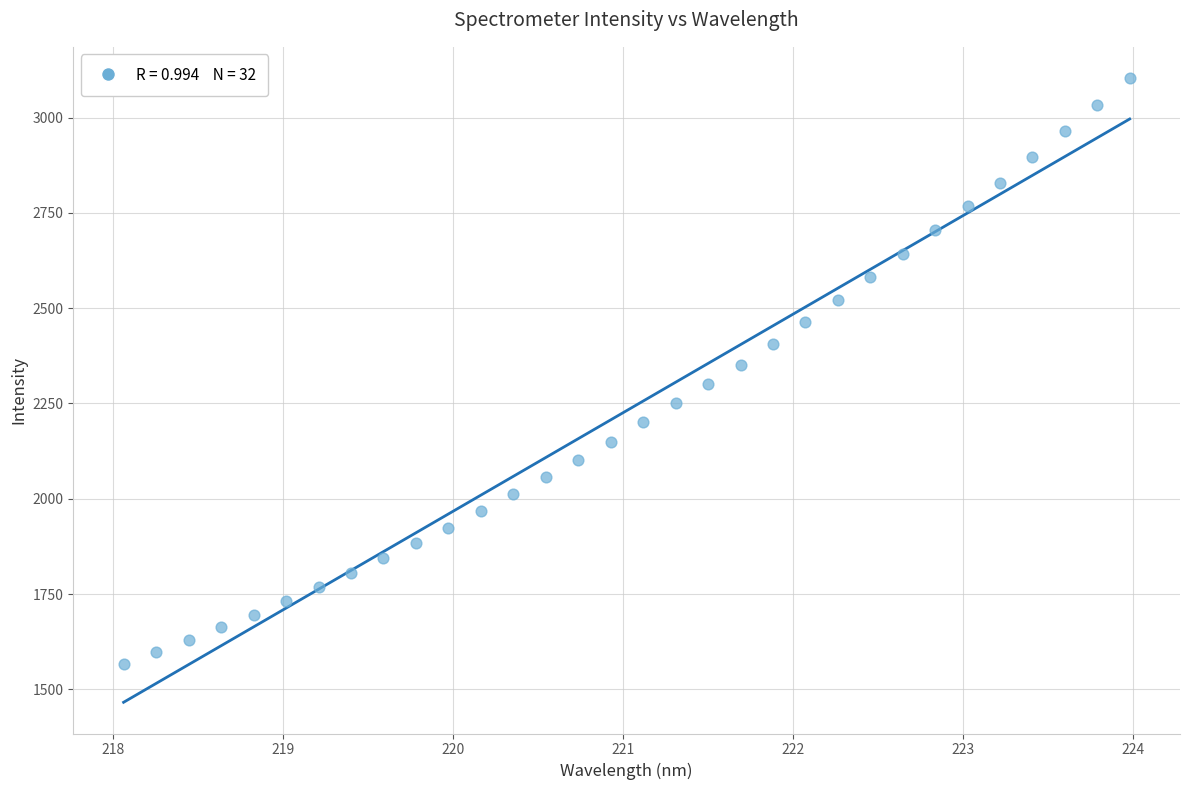

What is the range of Y values (max minus min)?

1537.1